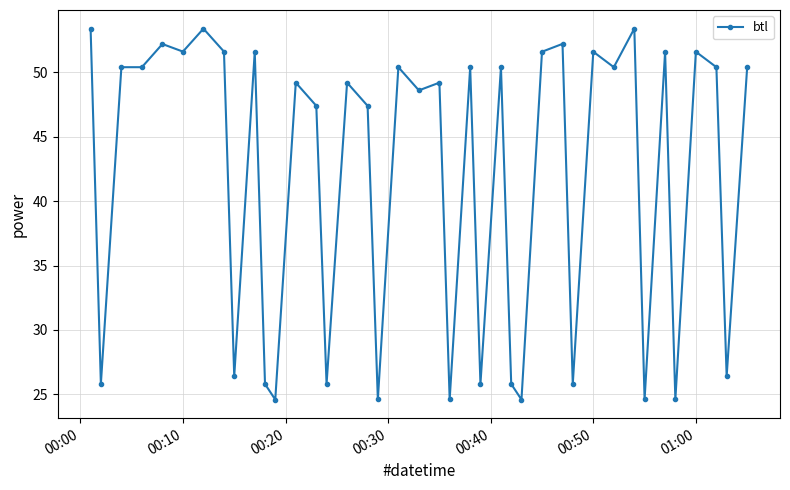

What is the value of the 32nd point from the left?

50.4